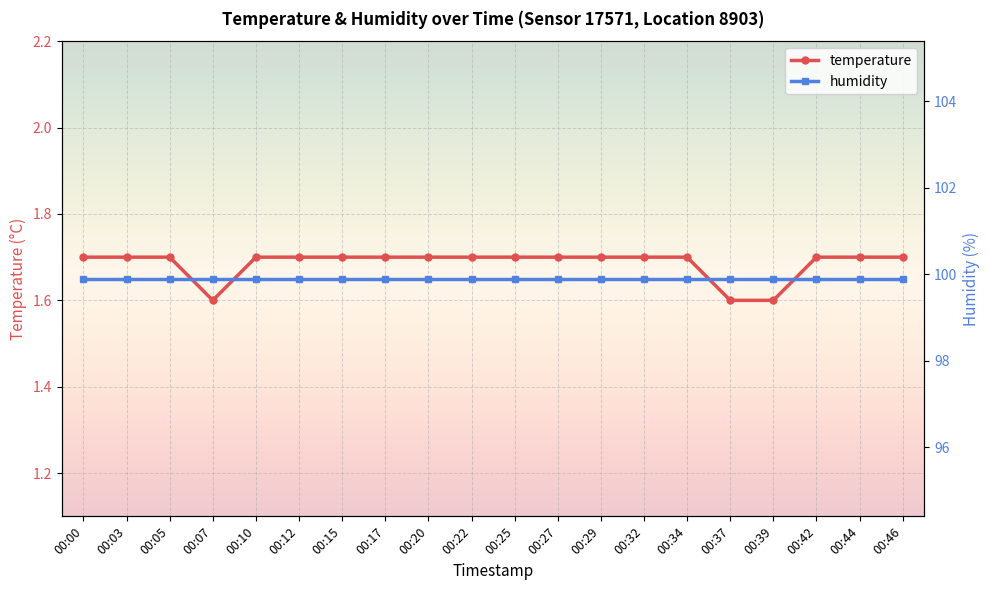

Between 00:15 and 00:17, which is larger?

00:15